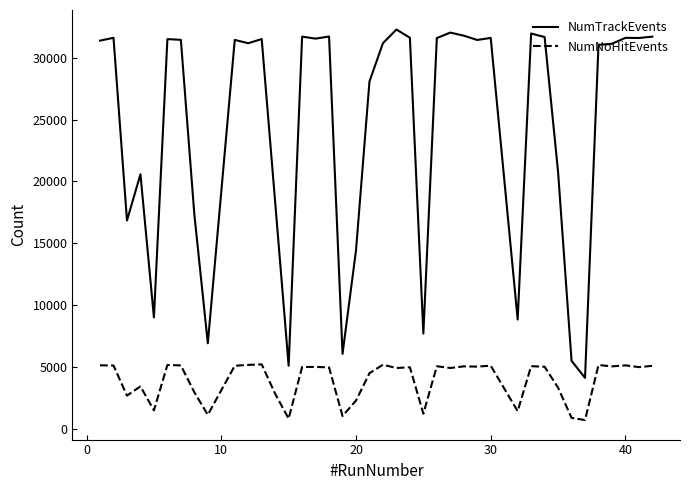

Which series has the largest total across all categories?

NumTrackEvents